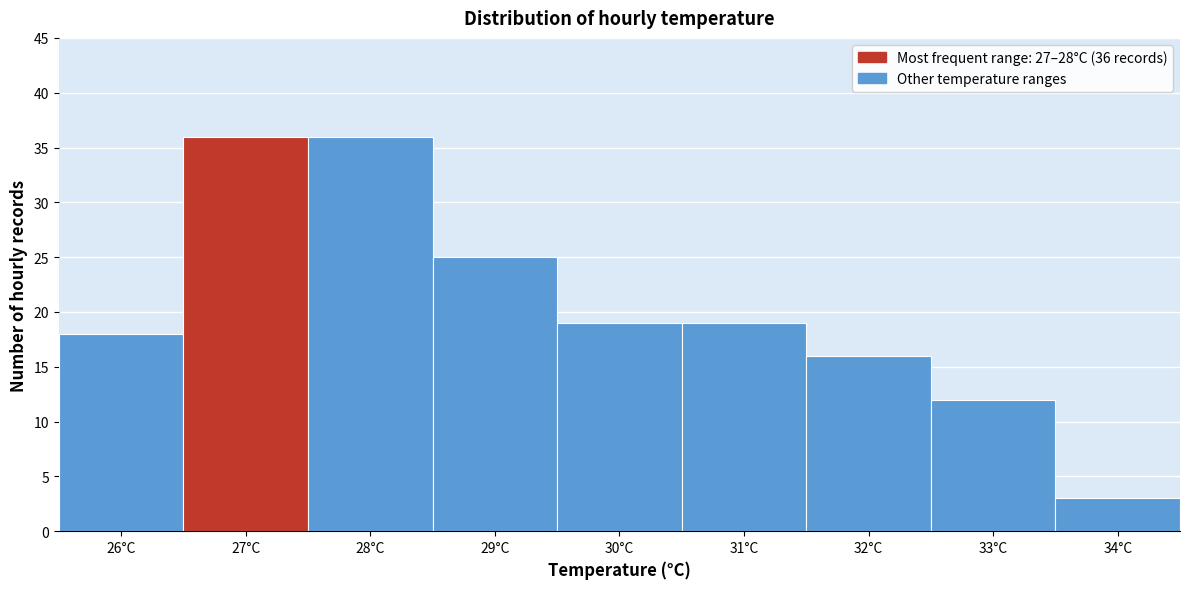

Reading left to right, transcribe all the data shown in this chart.

18	36	36	25	19	19	16	12	3